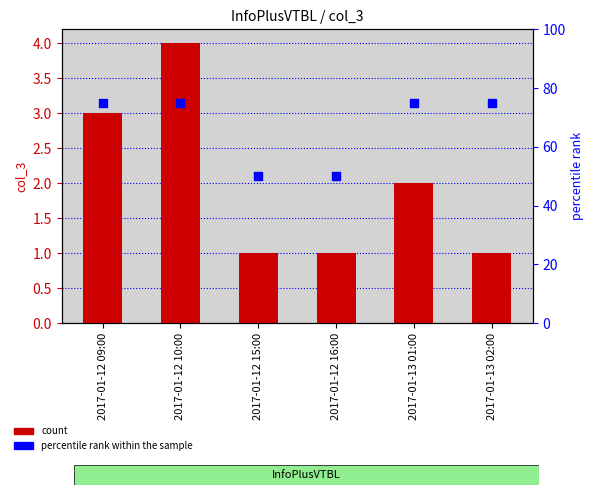

Which series contains the lowest Y value?

count